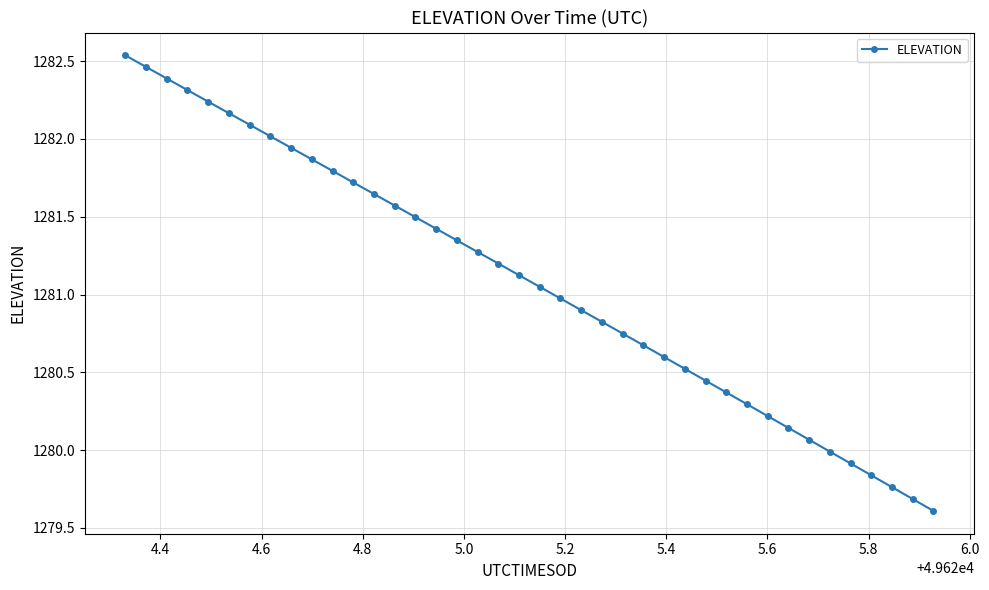

What is the minimum value shown in the chart?

1279.6